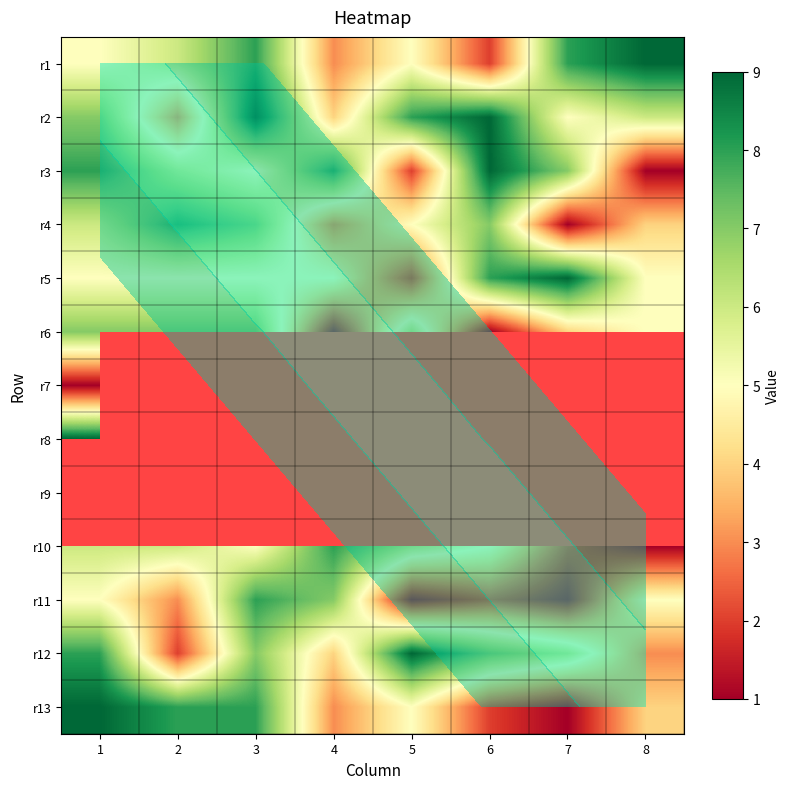

Is it true that r6 equals 5.6 at 7?

False